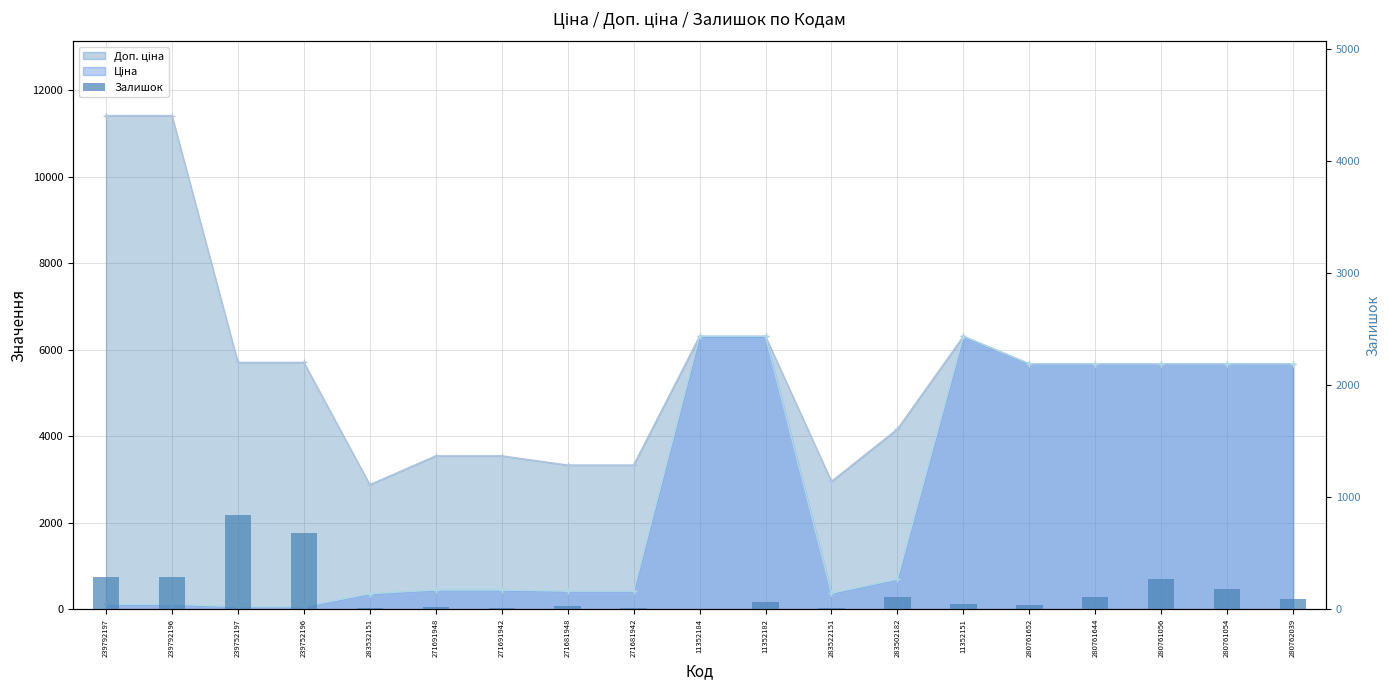

What position from the right is 271681942?

11